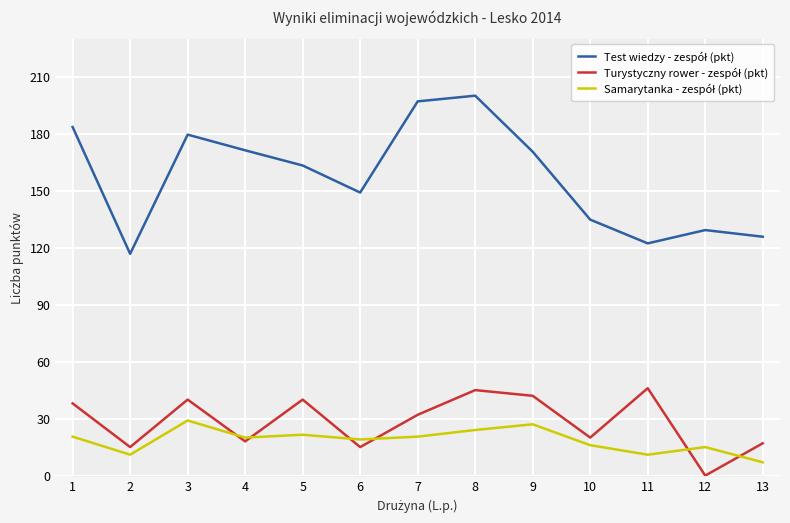

True or false: Samarytanka - zespół (pkt) has a value of 27.0 at 9.

True